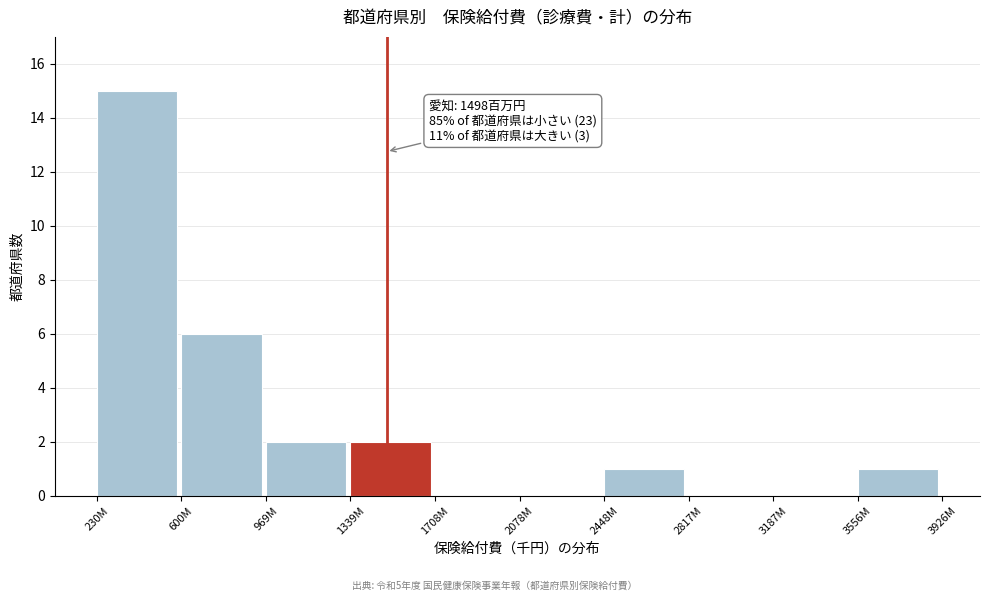

Reading left to right, what are all the values shown in this chart?

230M=15	600M=6	969M=2	1339M=2	1708M=0	2078M=0	2448M=1	2817M=0	3187M=0	3556M=1